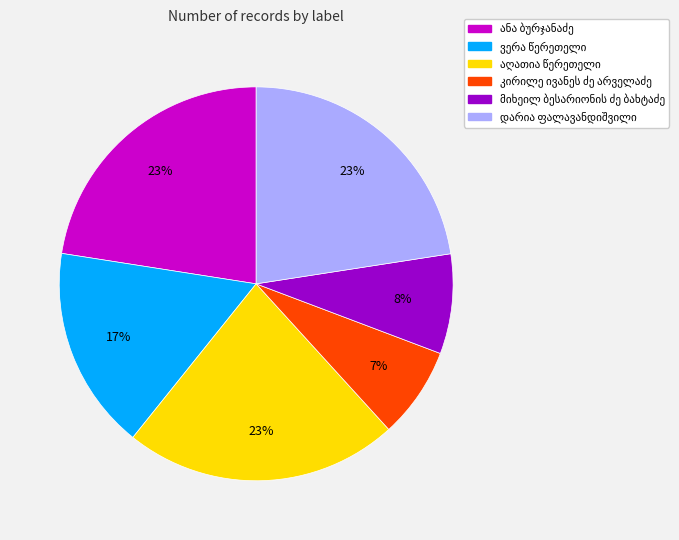

To the nearest percent, what is the average slice percentage?

17%